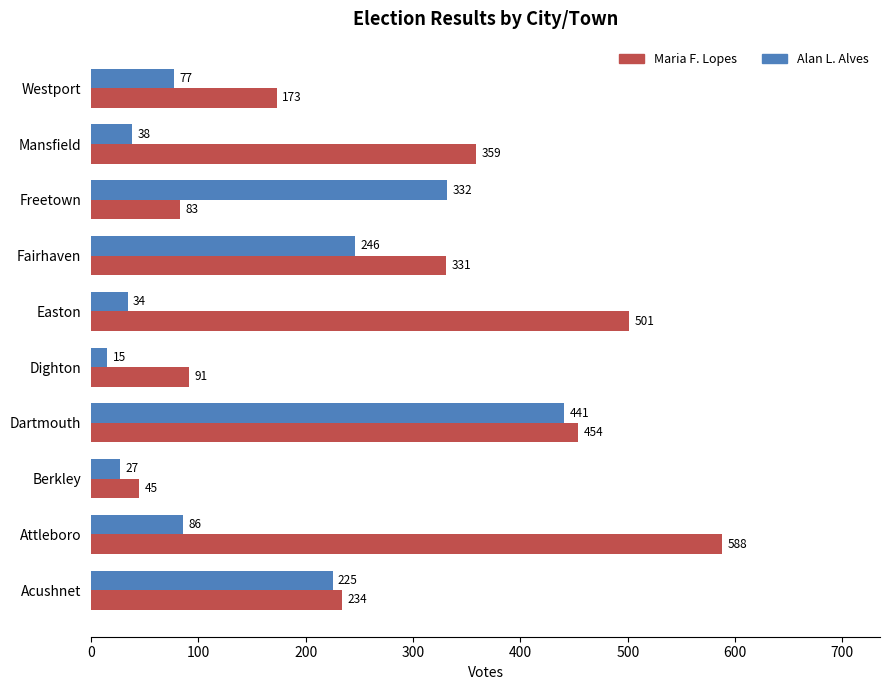

Rank the categories by Maria F. Lopes value from lowest to highest.

Berkley, Freetown, Dighton, Westport, Acushnet, Fairhaven, Mansfield, Dartmouth, Easton, Attleboro